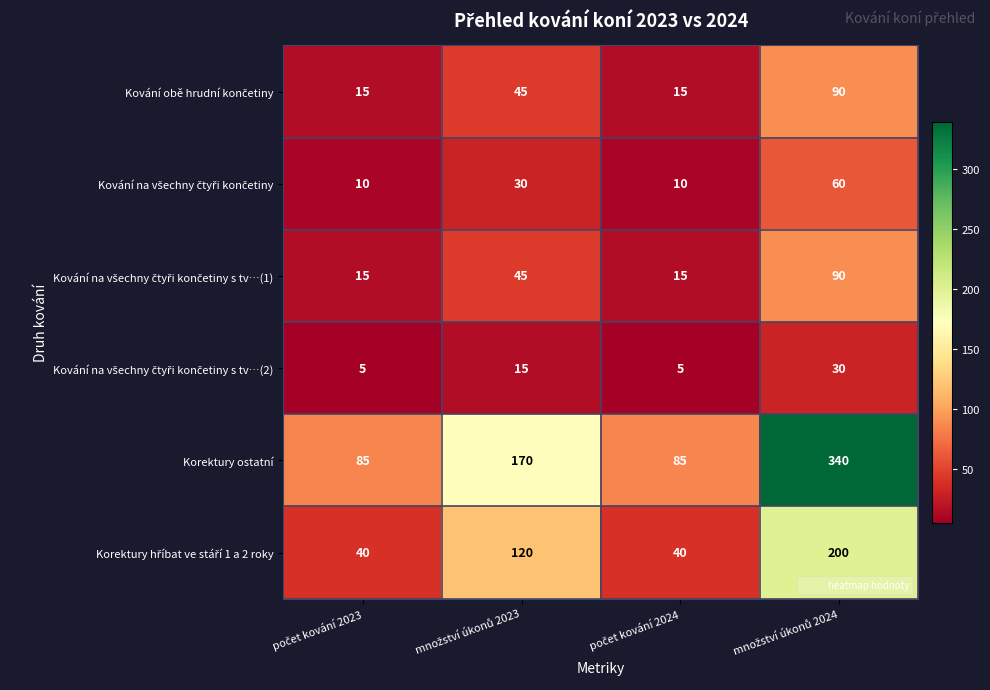

Which series has the largest range (max minus min)?

Korektury ostatní